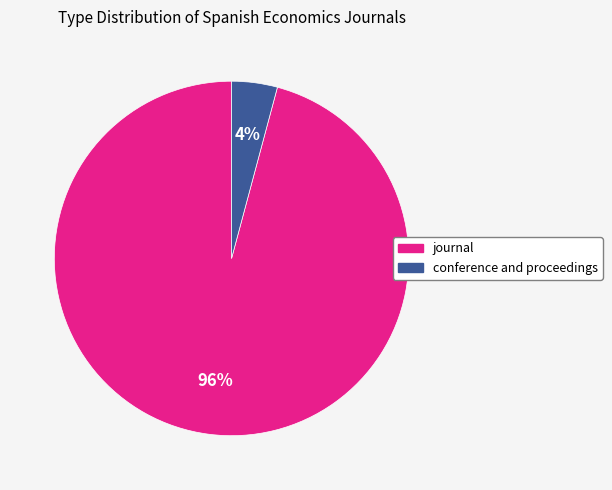

Rank the categories by value from highest to lowest.

journal, conference and proceedings